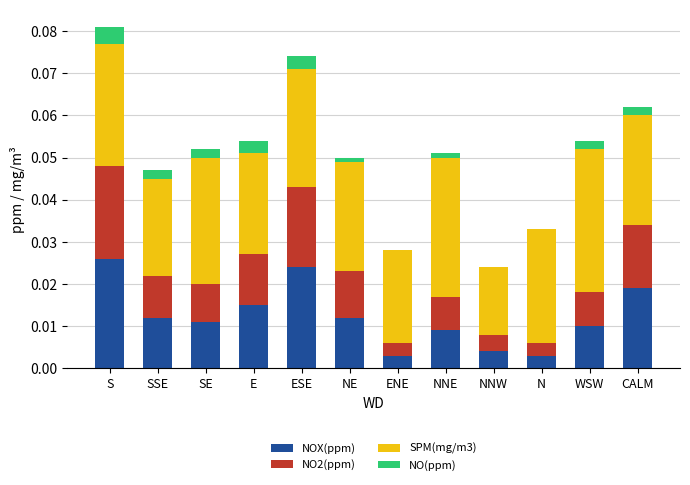

Is it true that NOX(ppm) equals 0.0 at S?

True